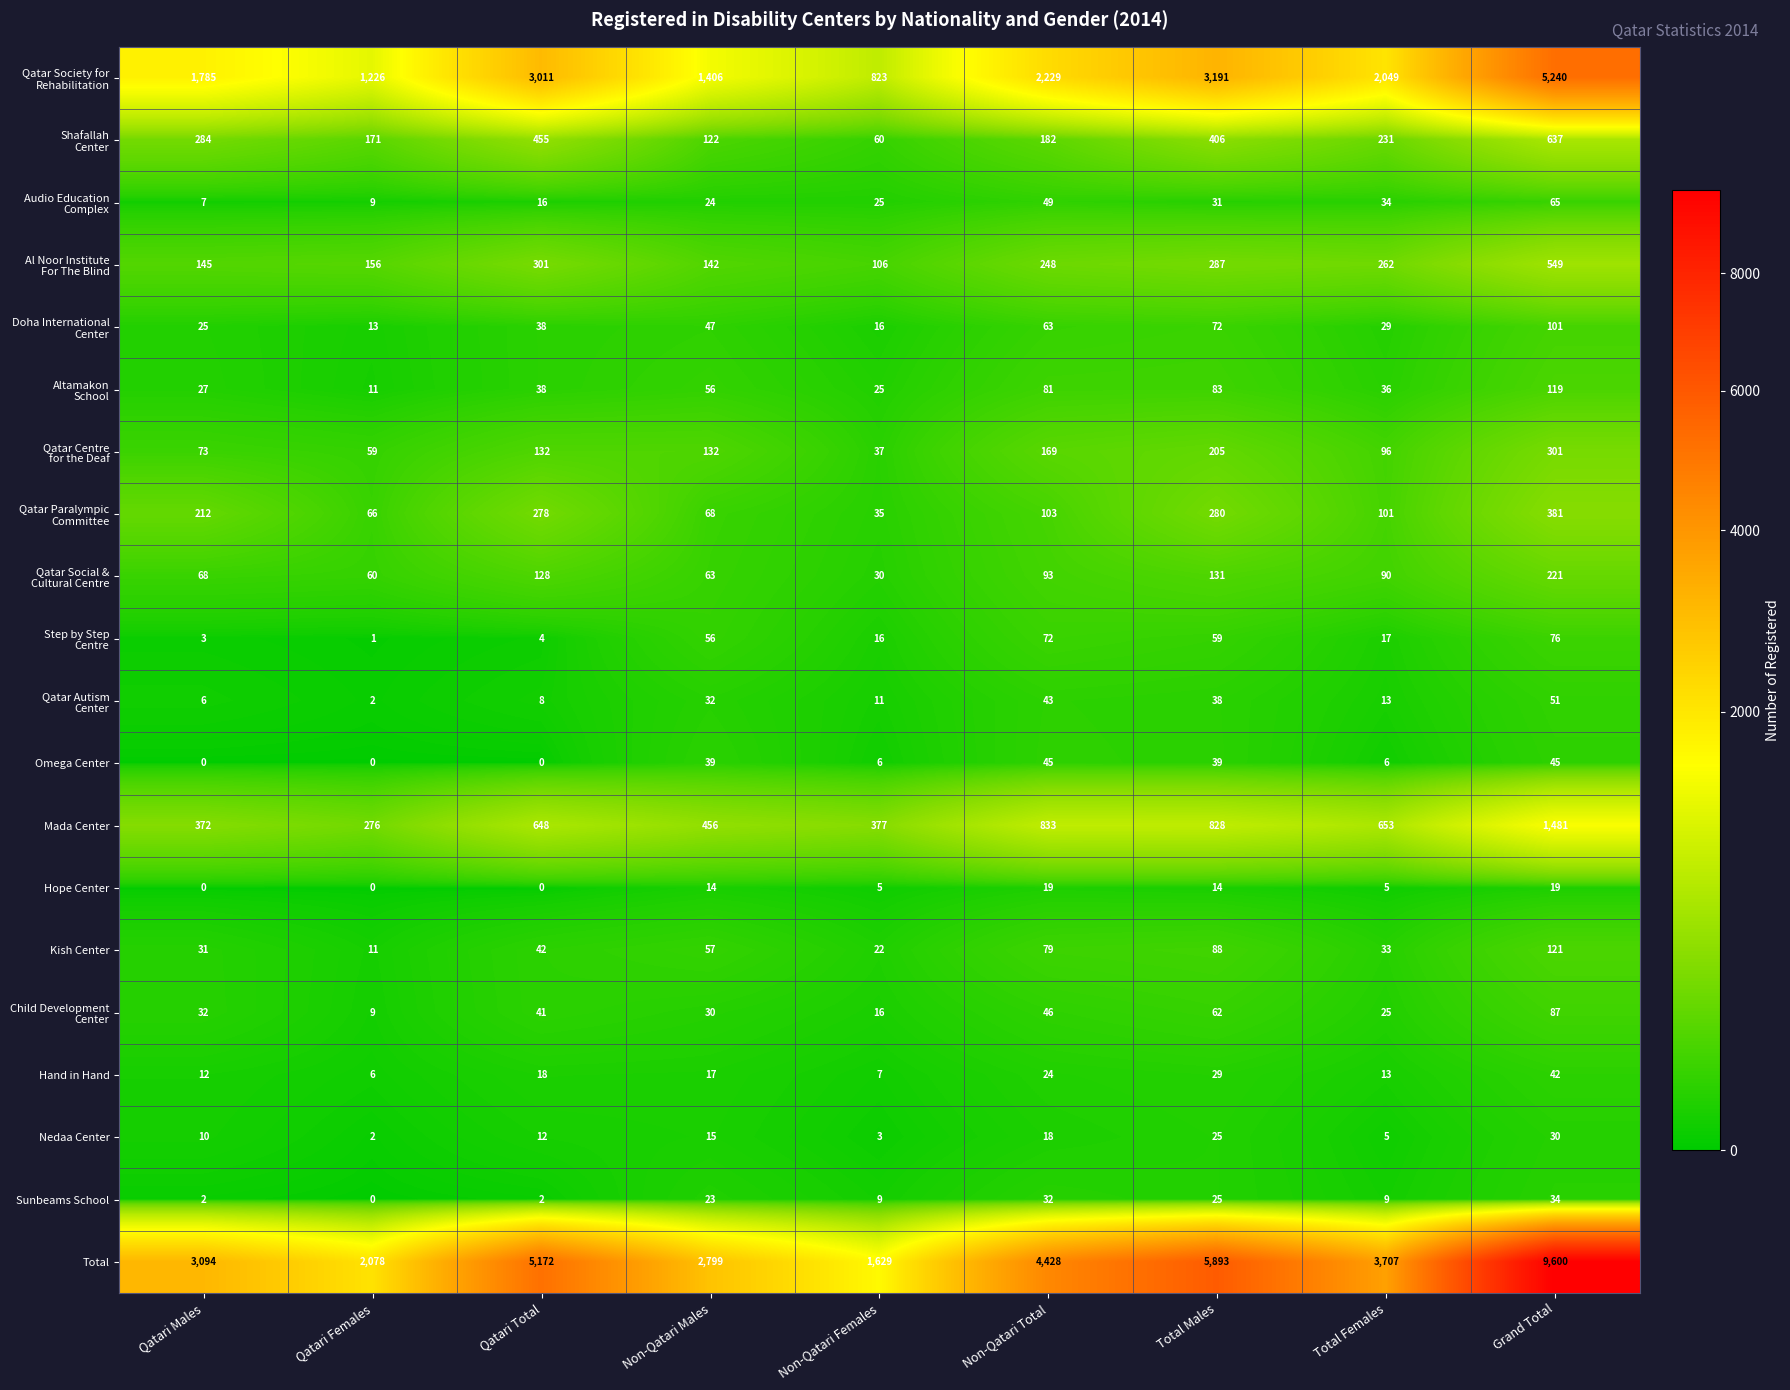

What is the greatest value displayed?

9600